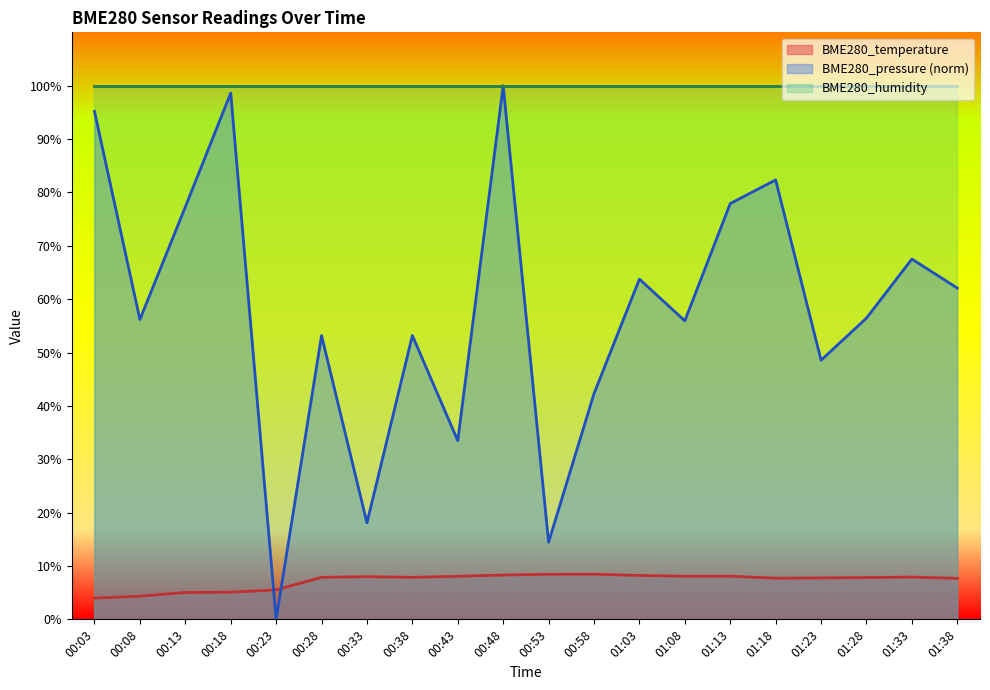

Reading left to right, list all the values displayed in this chart.

BME280_temperature: 4.0	4.3	5.0	5.1	5.5	7.9	8.0	7.9	8.1	8.3	8.4	8.5	8.2	8.1	8.1	7.7	7.8	7.8	7.9	7.7
BME280_pressure: 95.2	56.2	77.3	98.6	0.0	53.2	18.1	53.2	33.5	100.0	14.5	42.3	63.8	55.9	77.9	82.3	48.6	56.4	67.5	62.1